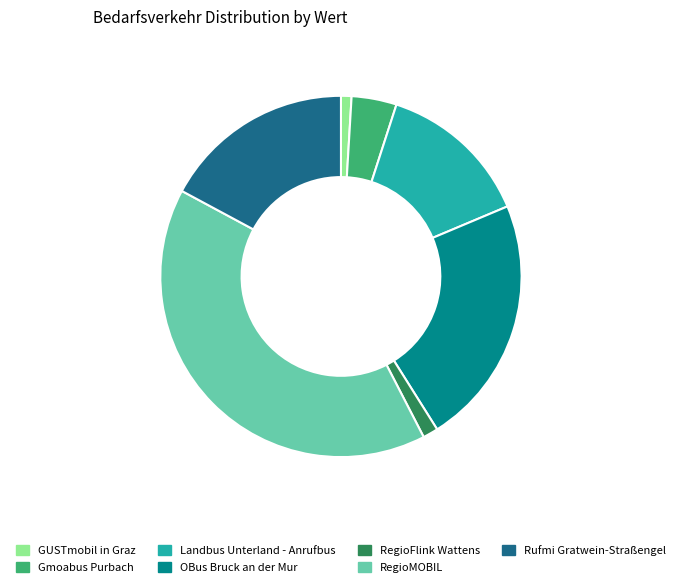

Does RegioMOBIL represent more than half of the total?

No